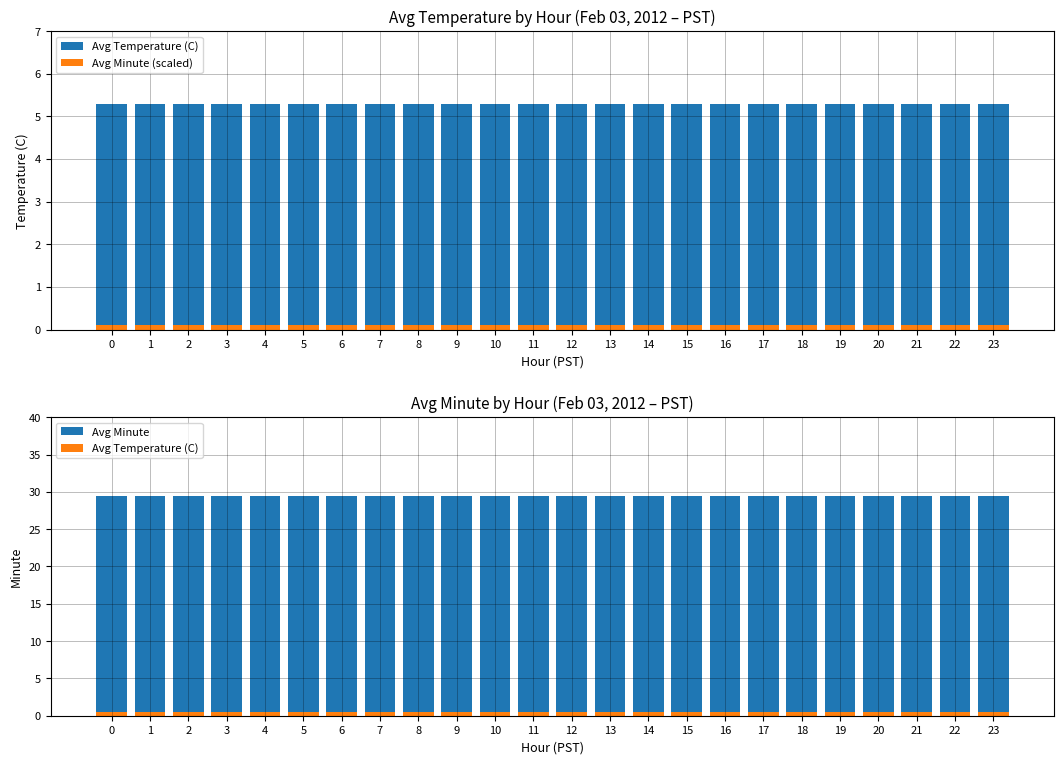

Which series has the largest range (max minus min)?

Avg Temperature (C)